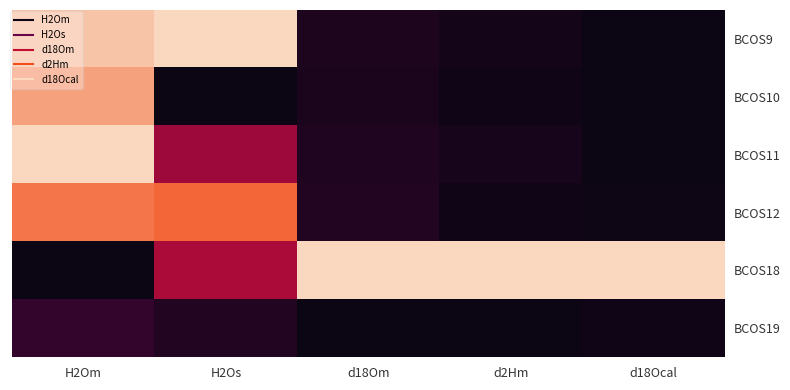

Rank the series at H2Om from lowest to highest value.

BCOS18, BCOS19, BCOS12, BCOS10, BCOS9, BCOS11